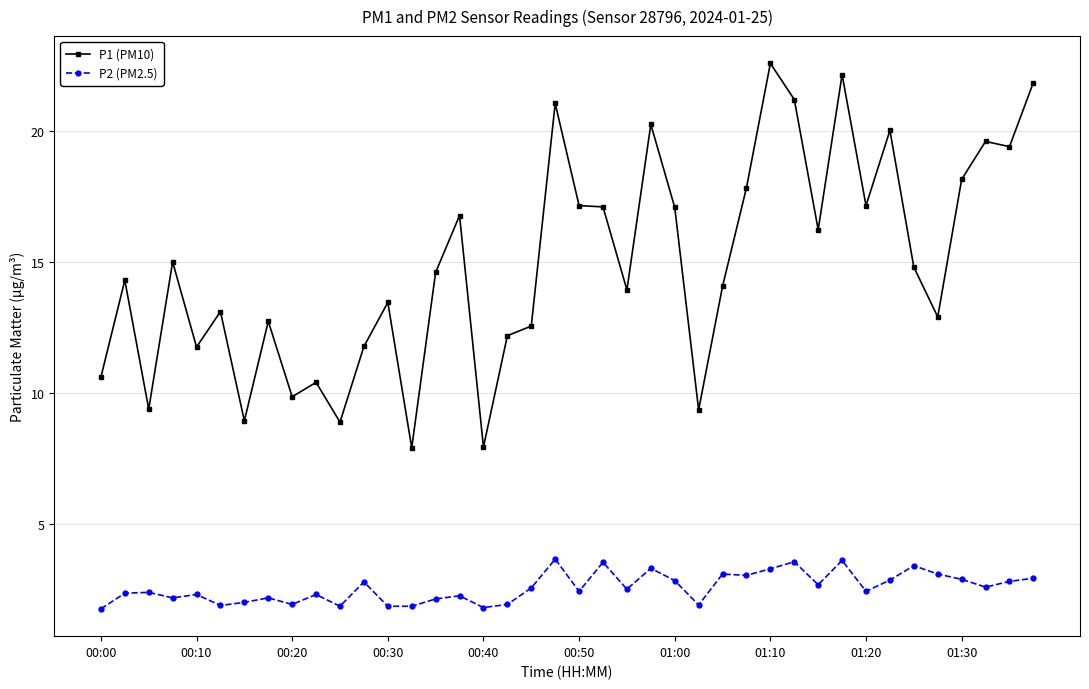

Count the number of categories in the chart.

40